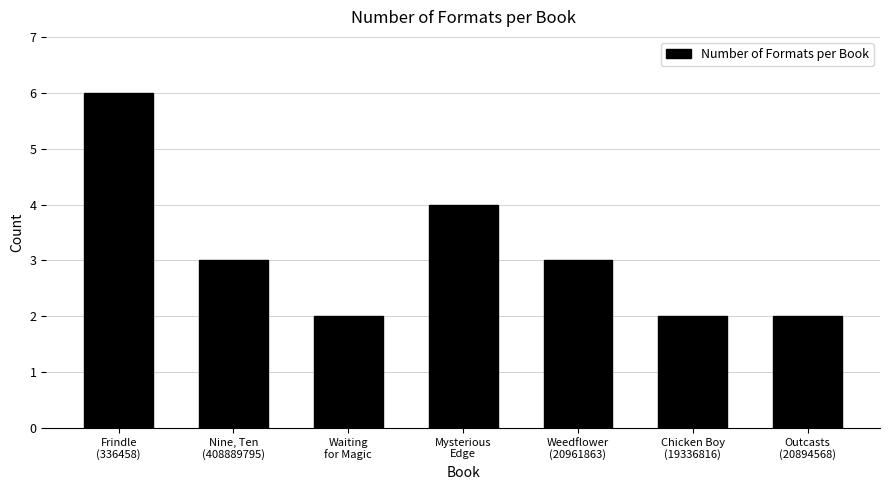

Reading left to right, extract all data points from this chart.

6	3	2	4	3	2	2